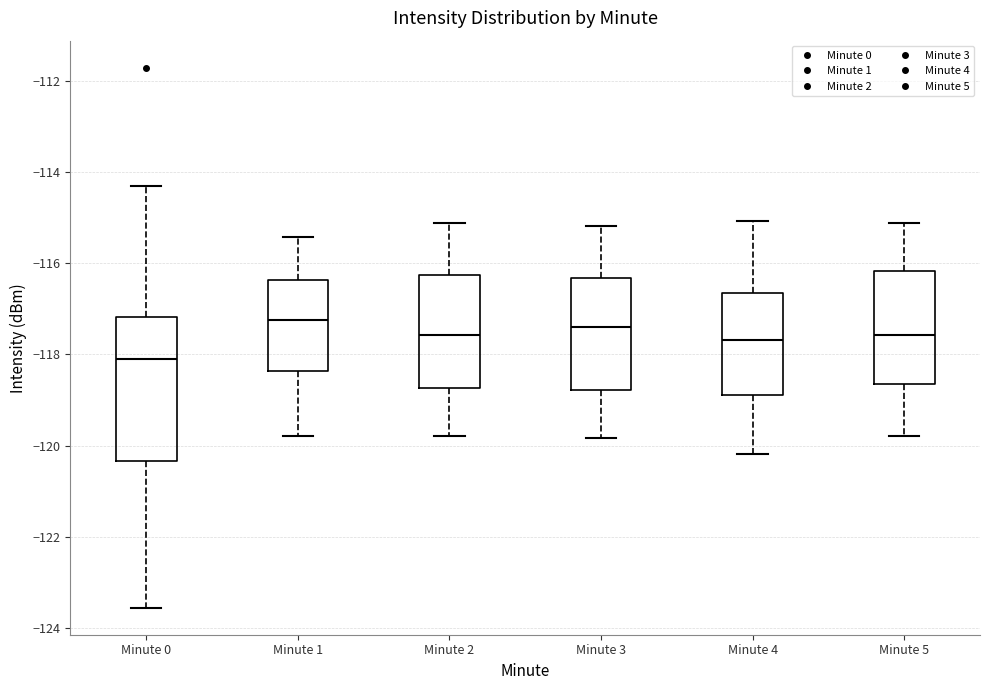

Comparing the boxes themselves (not the whiskers), which one is the tallest?

Minute 0